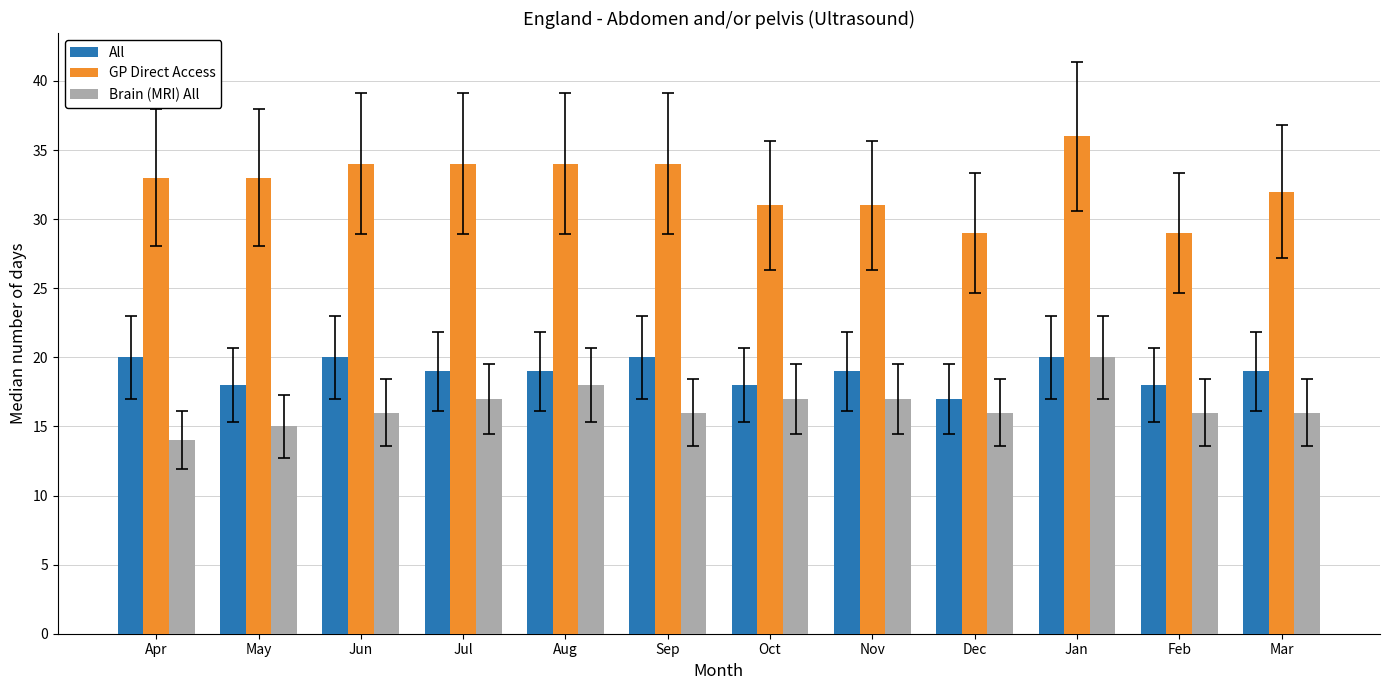

The GP Direct Access series shows 10 at Nov. True or false?

False